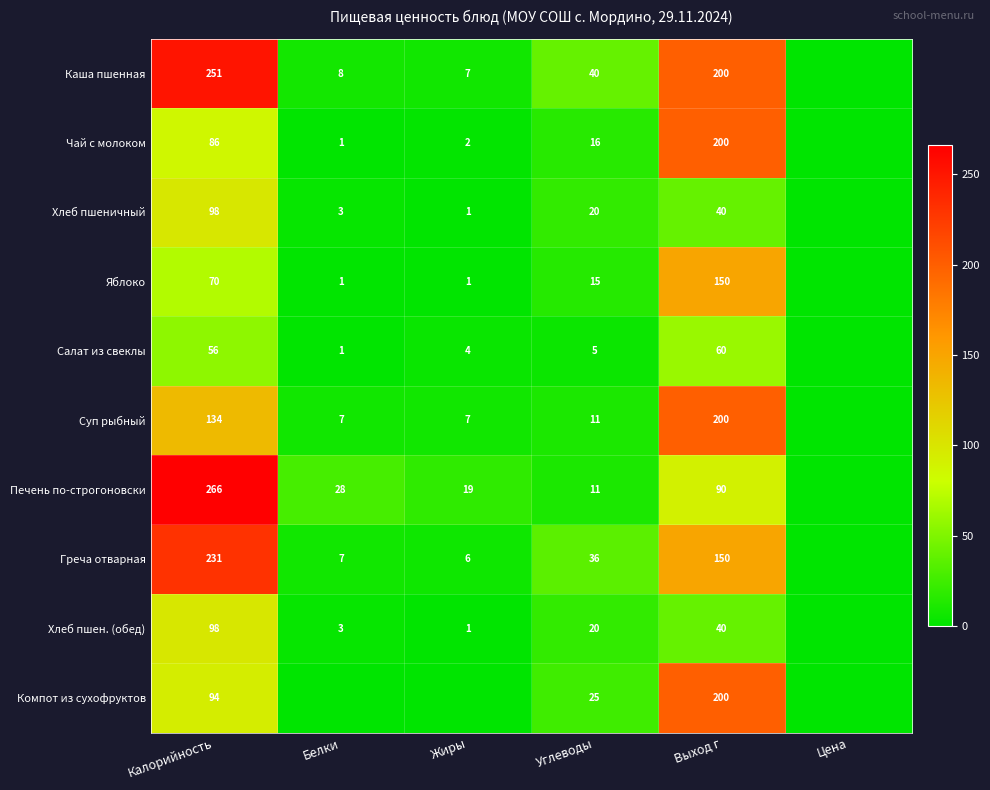

How many series are shown in this chart?

10